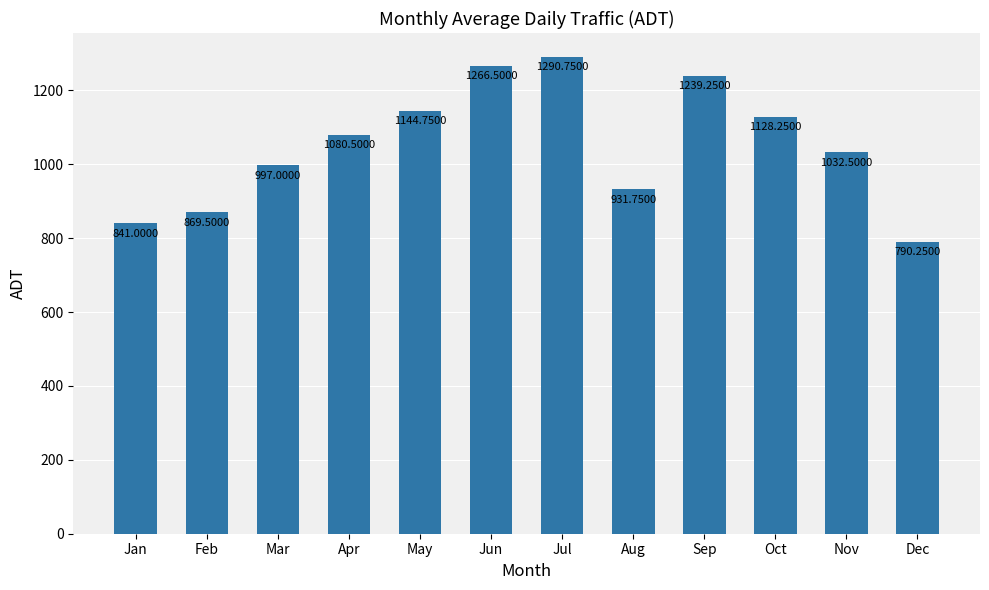

Where is the data nearest to the value 1040?

Nov